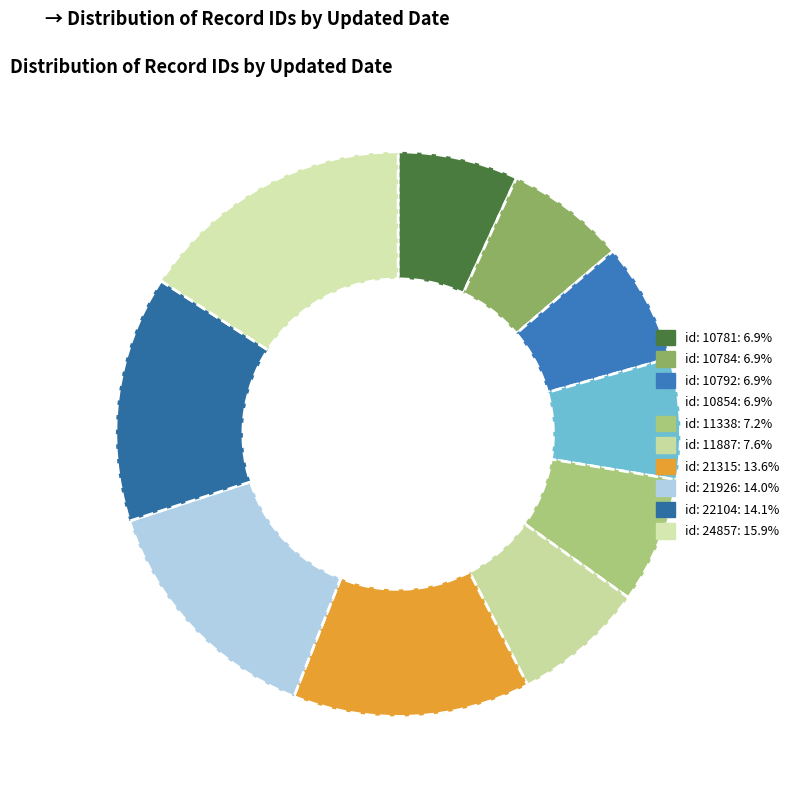

Does any single category account for the majority?

No